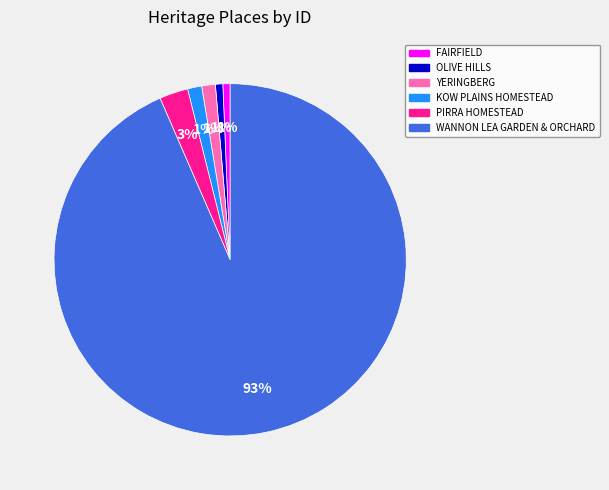

Which slice is the largest?

WANNON LEA GARDEN & ORCHARD